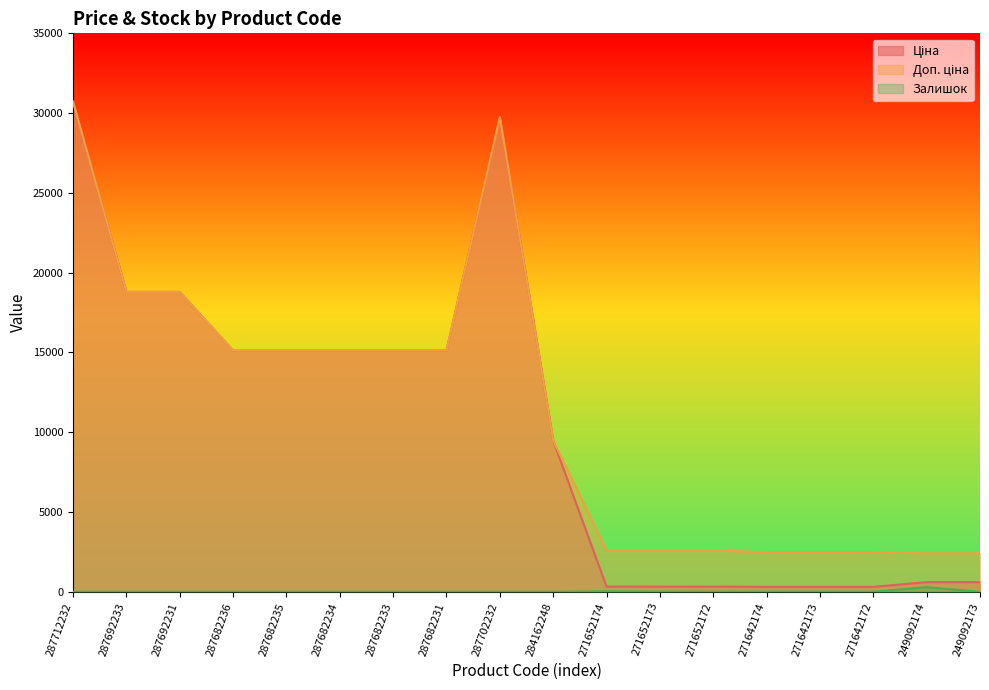

Reading left to right, transcribe all the data shown in this chart.

Ціна: 30717.1	18796.8	18796.8	15120.0	15120.0	15120.0	15120.0	15120.0	29747.2	9480.1	324.8	324.8	324.8	310.3	310.3	310.3	603.7	603.7
Доп. ціна: 30717.1	18796.8	18796.8	15120.0	15120.0	15120.0	15120.0	15120.0	29747.2	9480.1	2598.3	2598.3	2598.3	2482.4	2482.4	2482.4	2414.8	2414.8
Залишок: 0.0	0.0	0.0	0.0	0.0	0.0	0.0	0.0	0.0	0.0	33.0	12.0	5.0	9.0	7.0	5.0	288.0	0.0